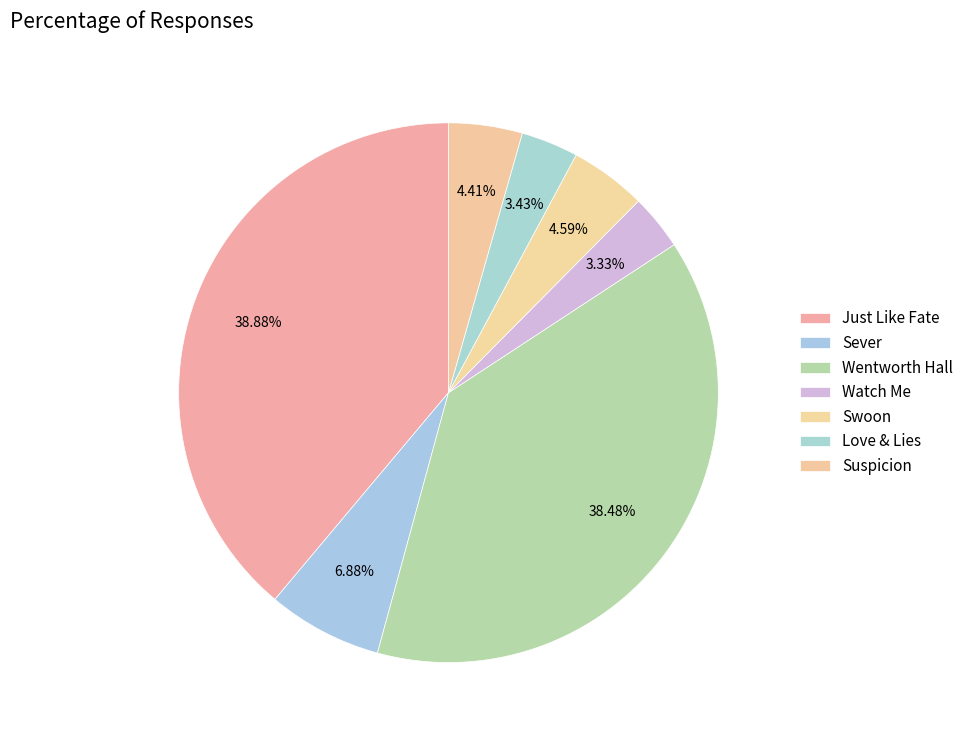

How many segments does this pie chart have?

7